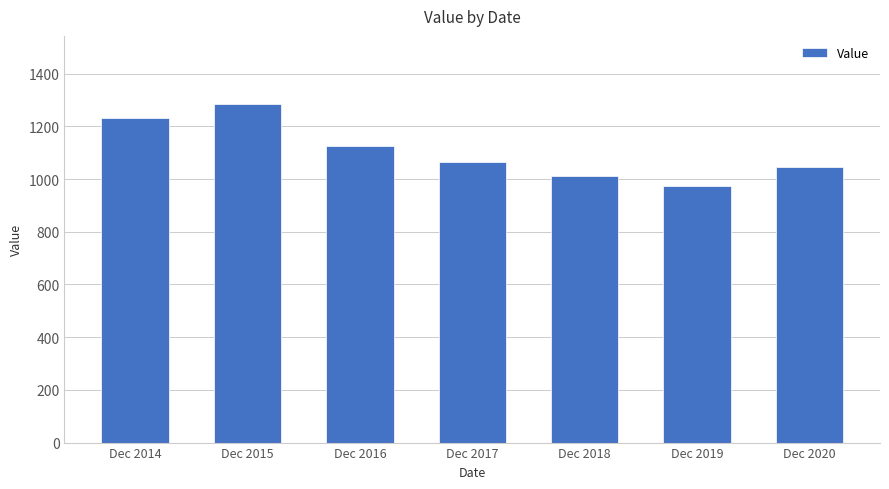

What is the change in value from Dec 2016 to Dec 2018?

-113